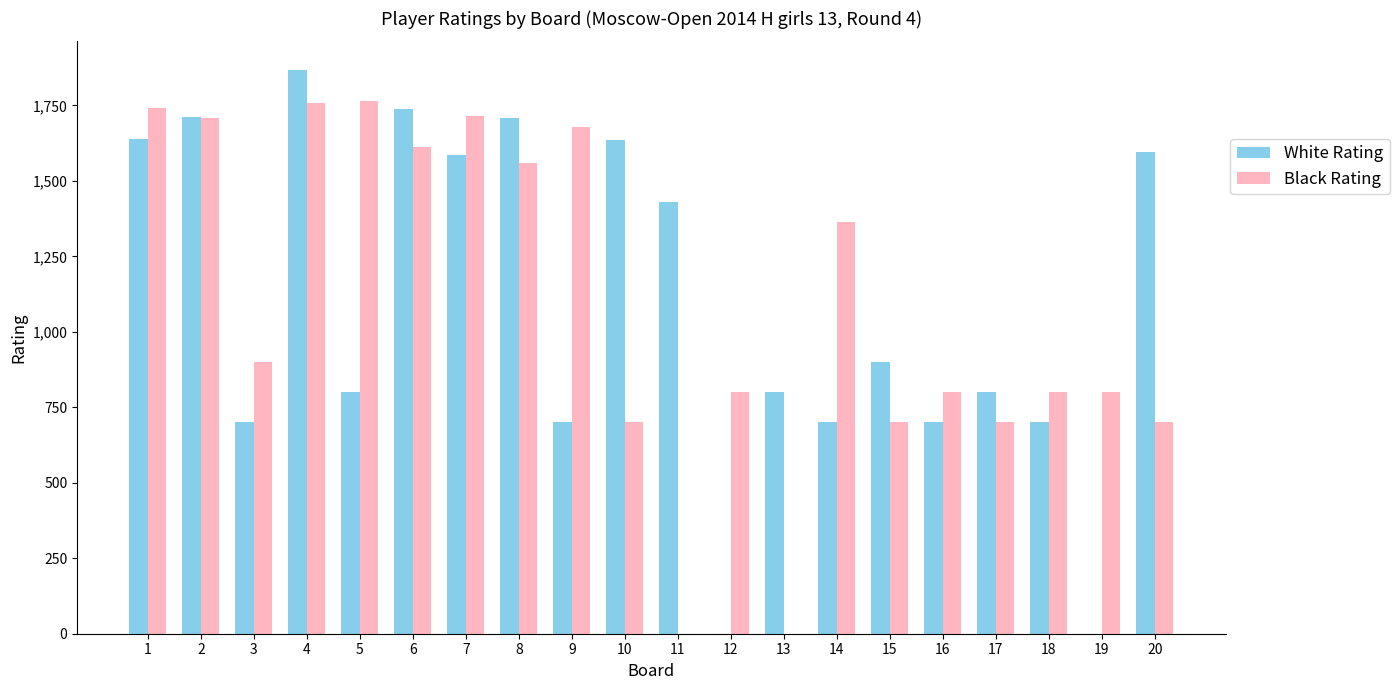

The value of White Rating at 9 is 700. True or false?

True